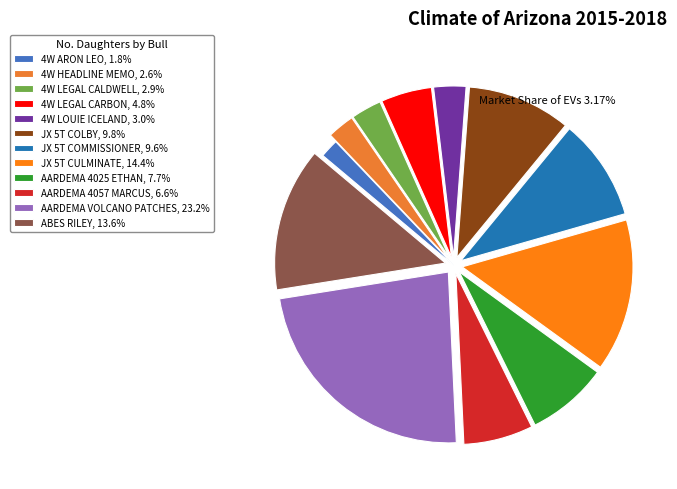

Does ABES RILEY account for over 50% of the chart?

No